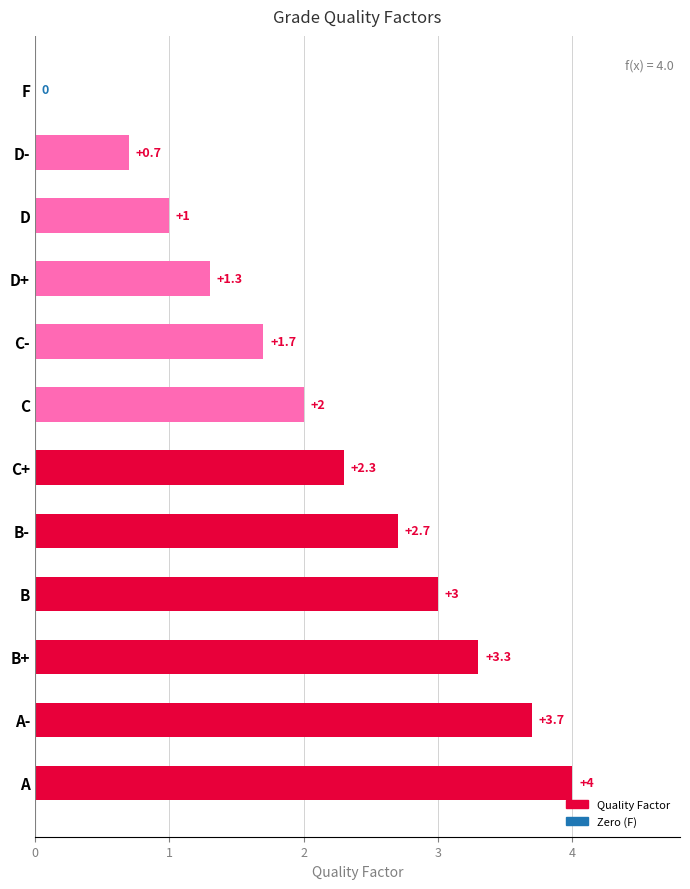

What is the sum of all values?

25.7